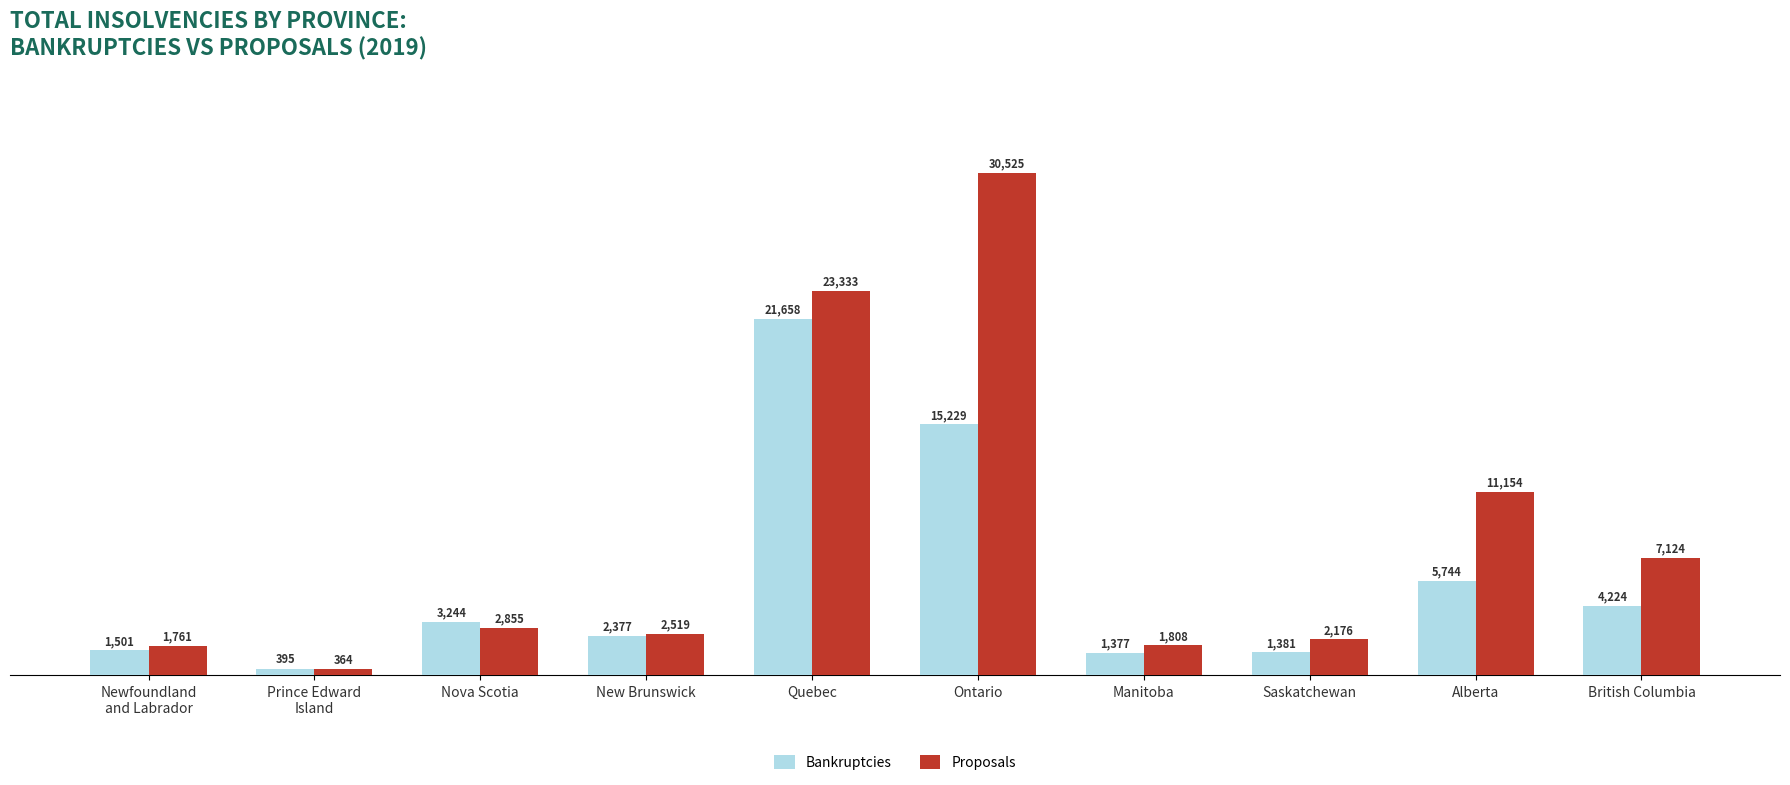

What are all the series names shown in the legend?

Bankruptcies, Proposals